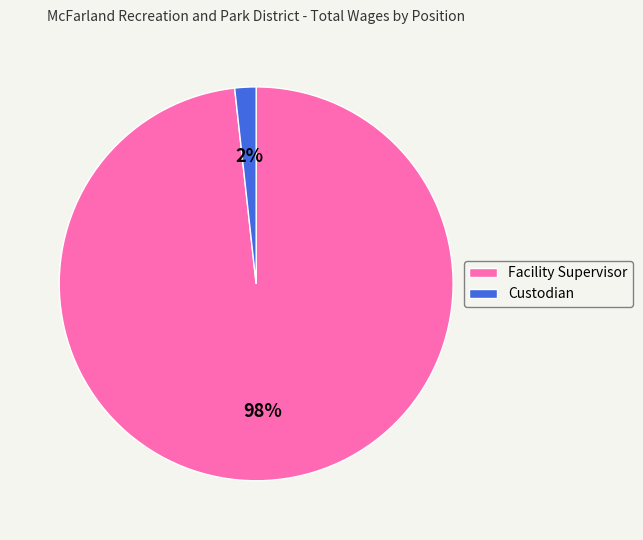

What is the majority slice?

Facility Supervisor